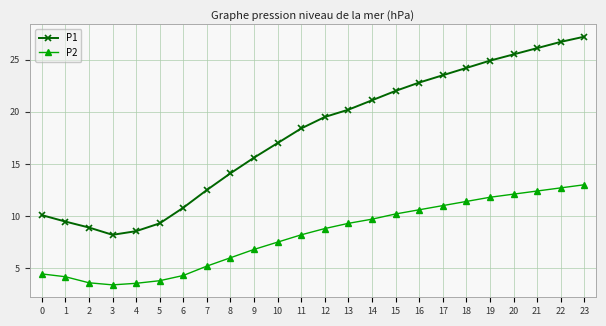

Rank the series by their maximum value, from highest to lowest.

P1, P2